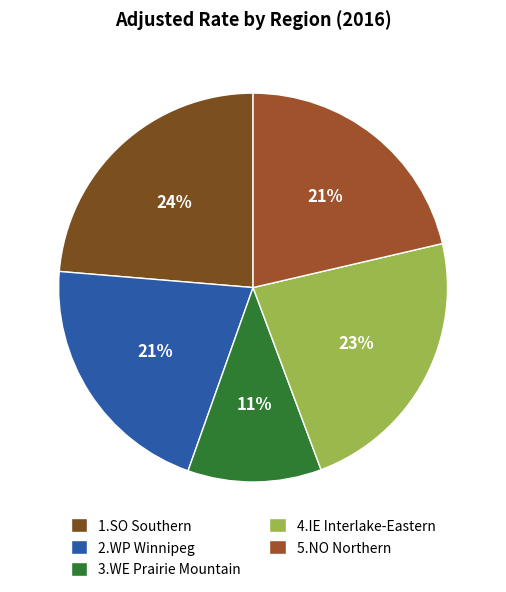

To the nearest percent, what is the combined percentage of 2.WP Winnipeg and 1.SO Southern?

45%